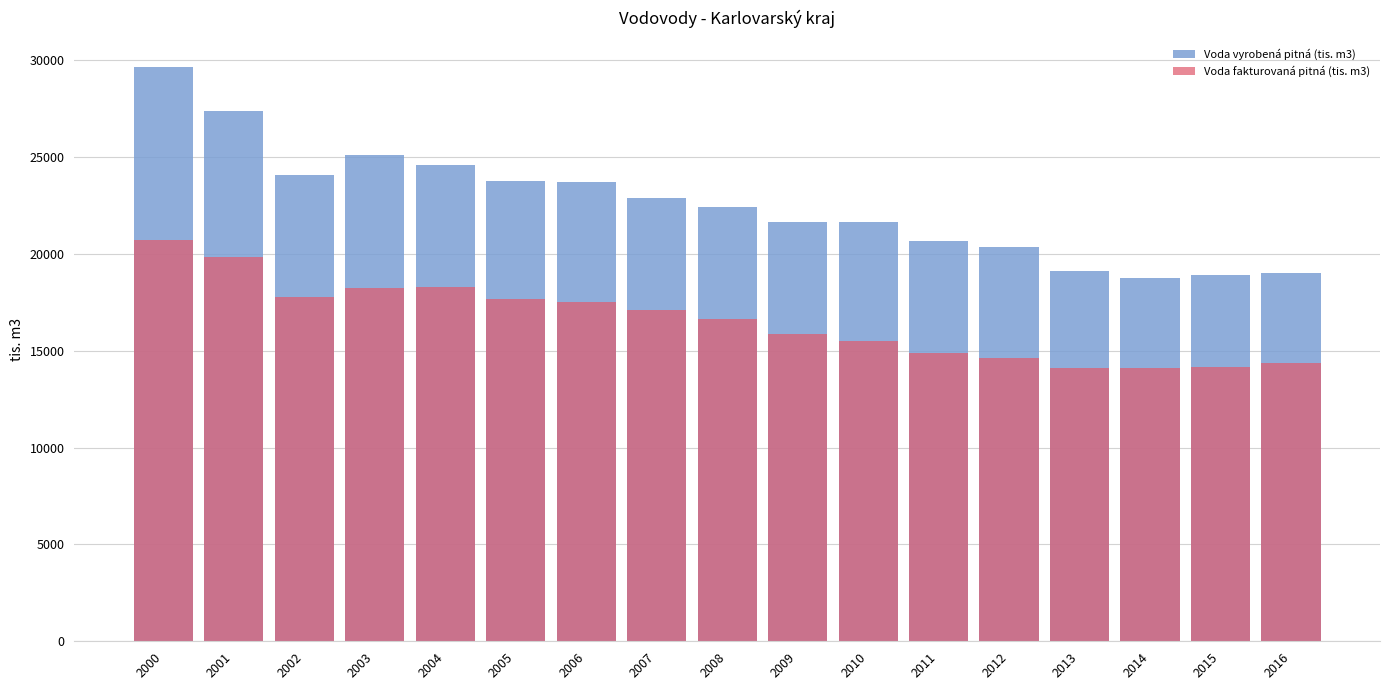

At which category is the sum across all series the highest?

2000